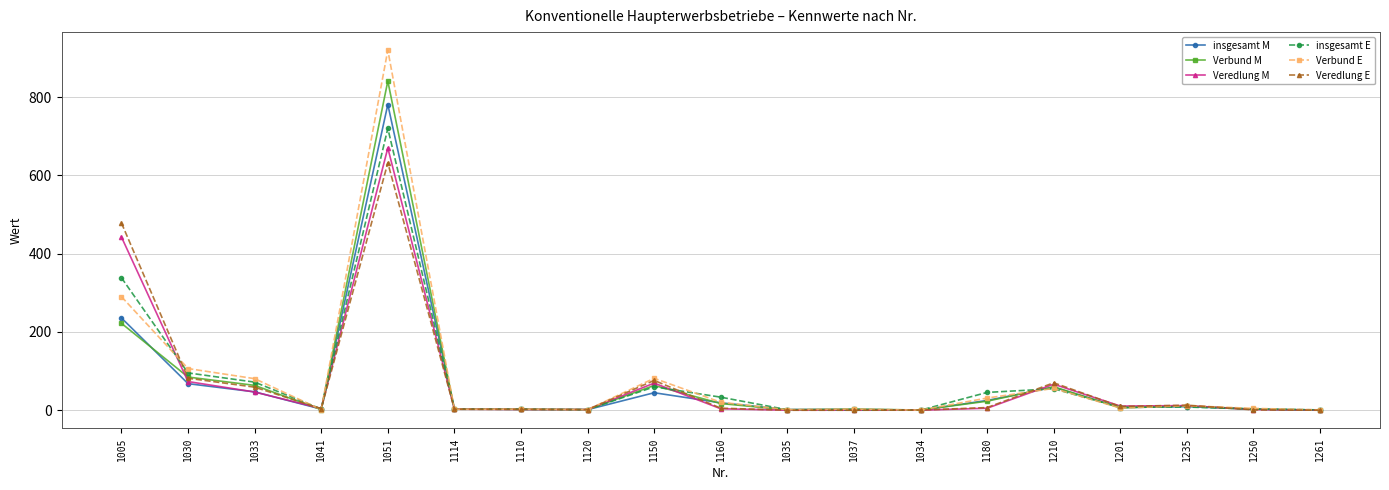

What is the maximum value for Veredlung E?

632.0